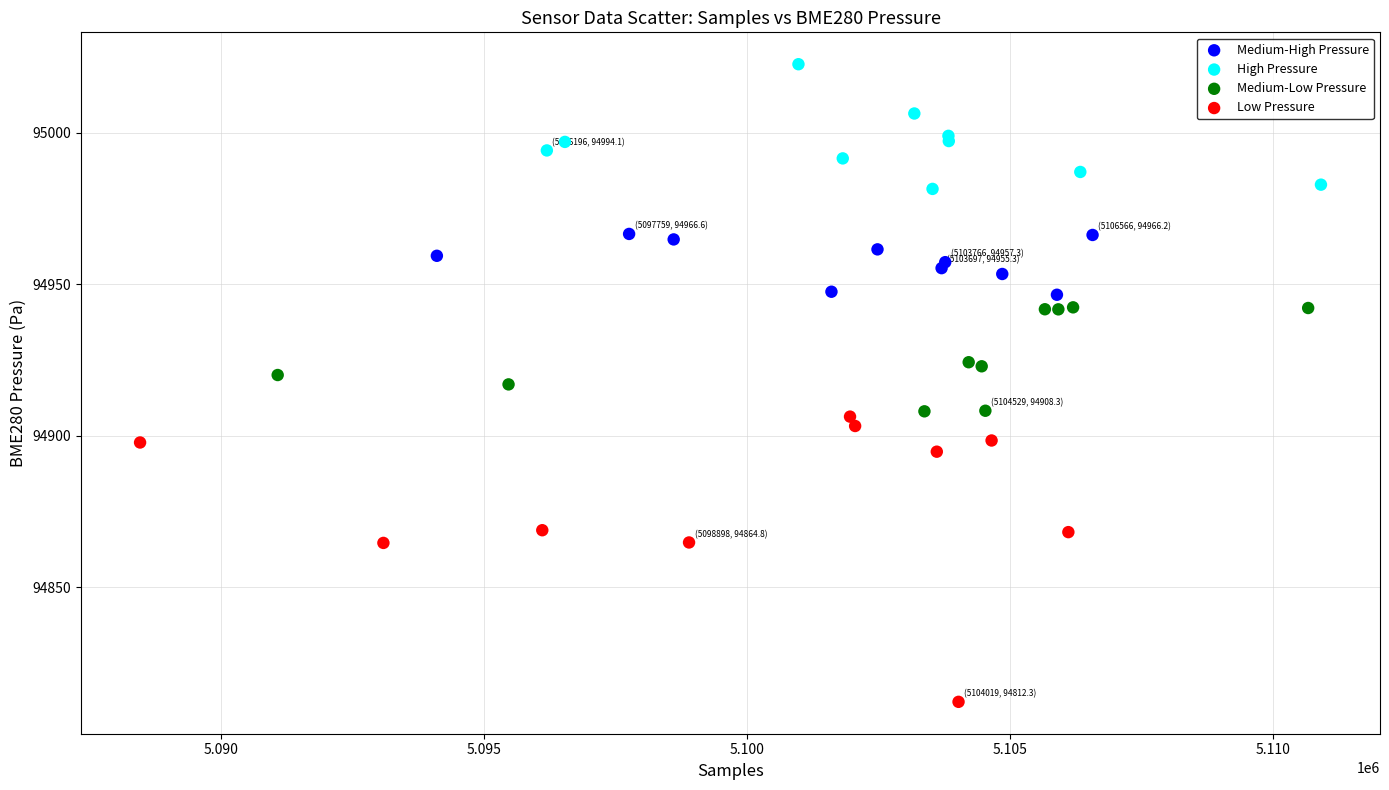

Which series has the largest Y range (max minus min)?

Low Pressure